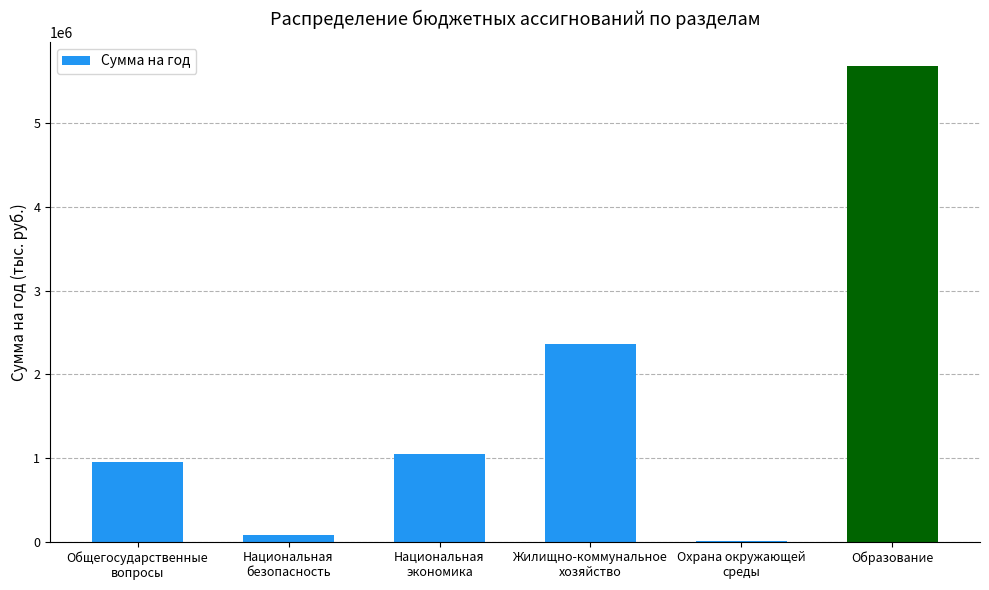

Approximately how many times larger is the value at Охрана окружающей
среды compared to Национальная
безопасность?

0.1